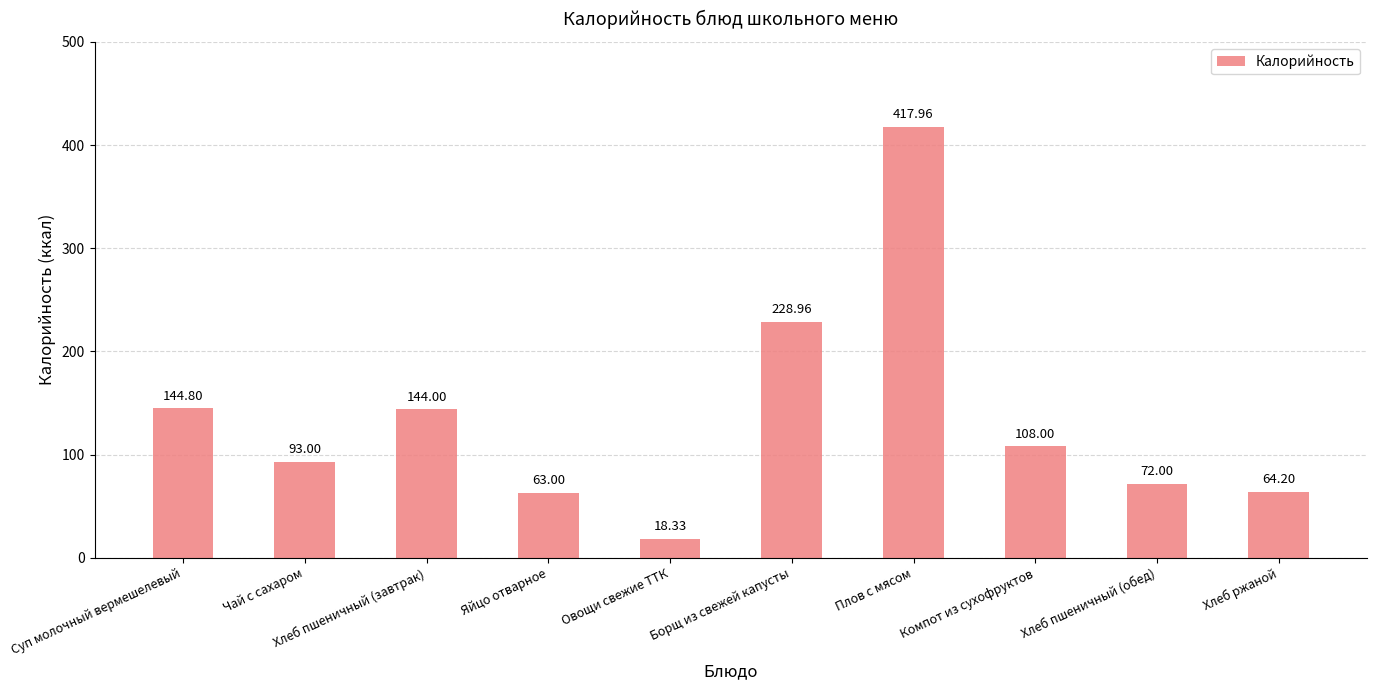

Read the value at Плов с мясом.

418.0